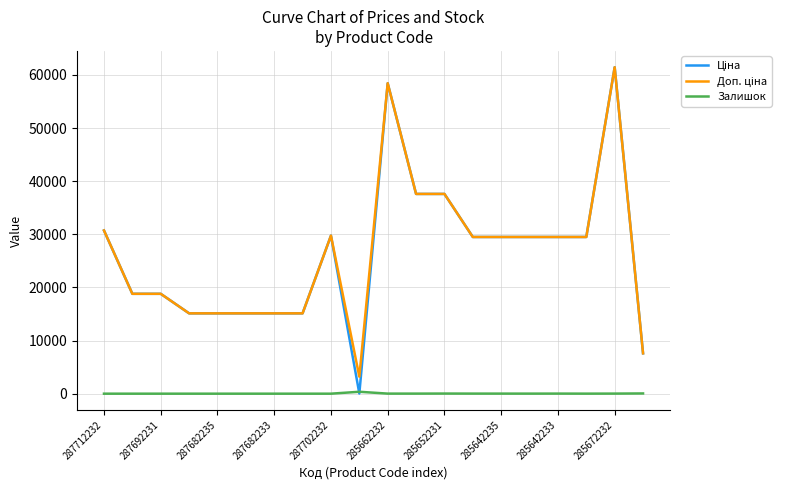

What is the greatest value displayed?

61434.3